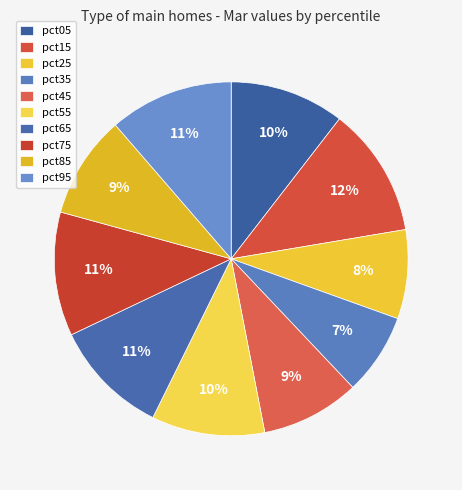

Is there a majority slice in this chart?

No